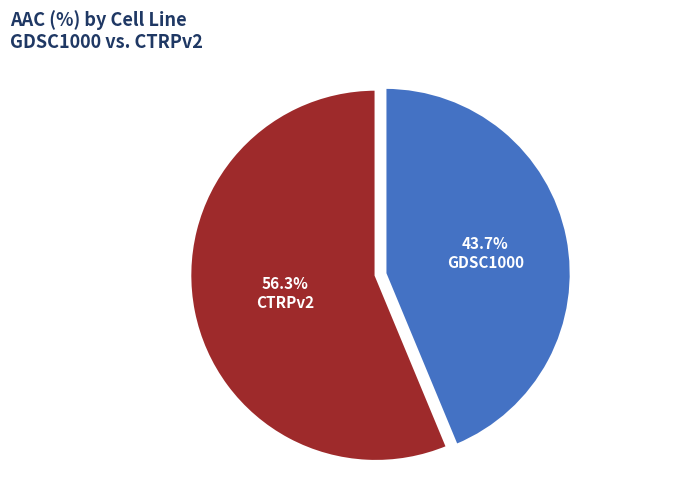

What percentage do CTRPv2 and GDSC1000 together represent?

100.0%